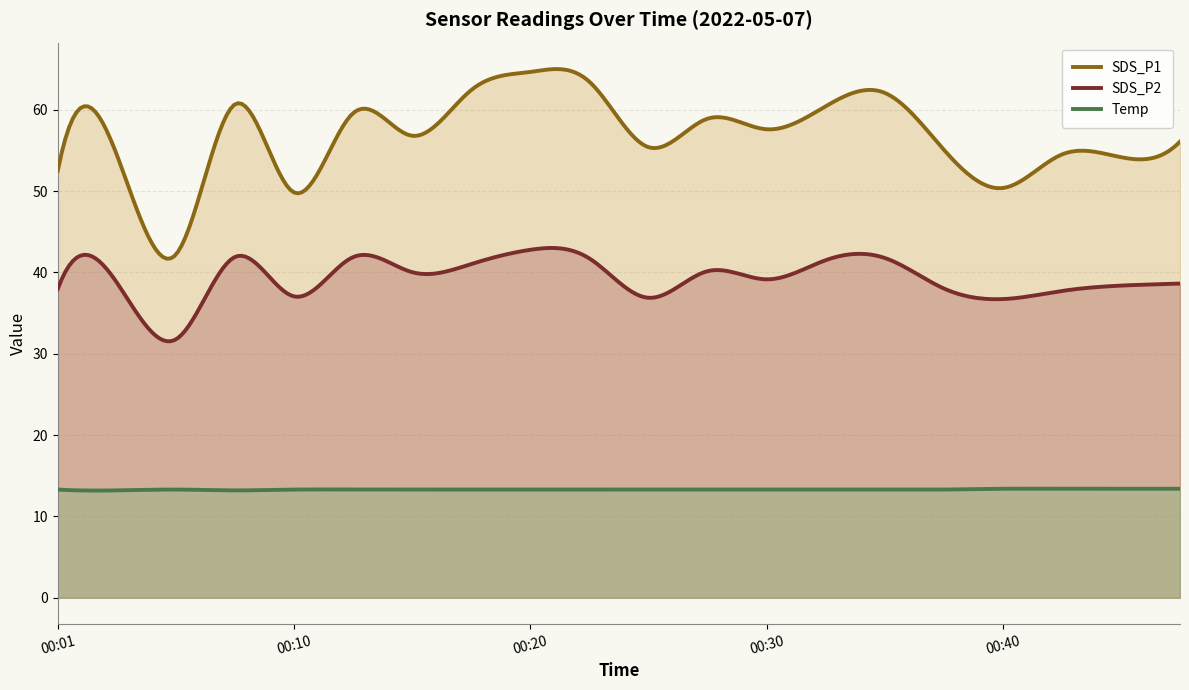

True or false: SDS_P2 has more than 2 points higher than both neighbors.

True